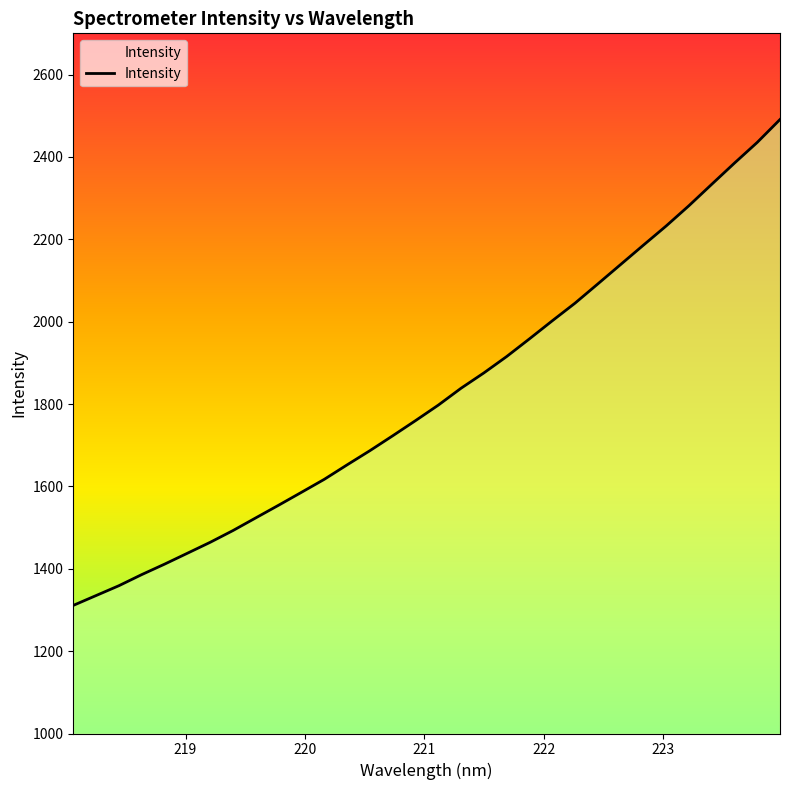

What is the minimum value shown in the chart?

1311.0